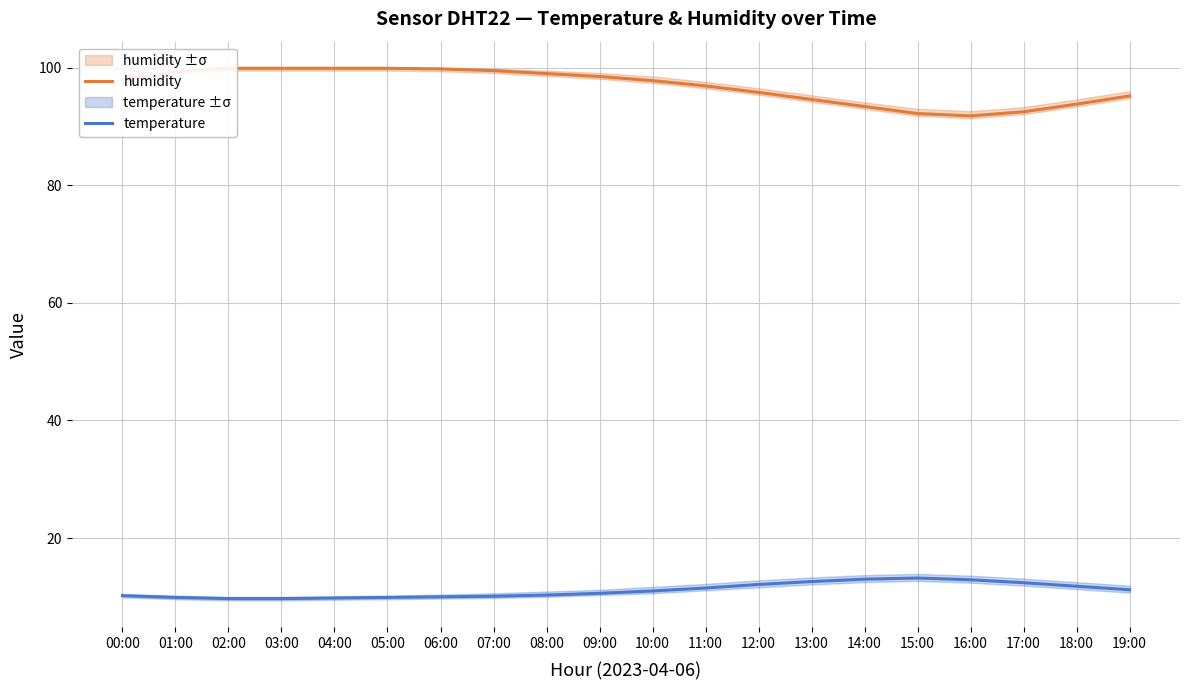

Rank the series by their average value, from lowest to highest.

temperature, humidity